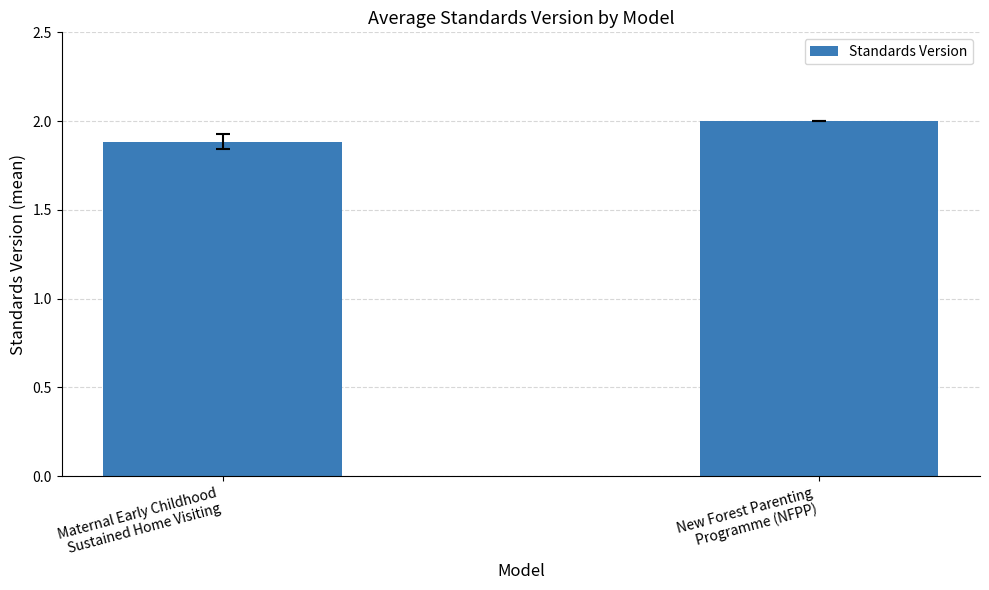

What is the label of the 1st bar from the left?

Maternal Early Childhood
Sustained Home Visiting